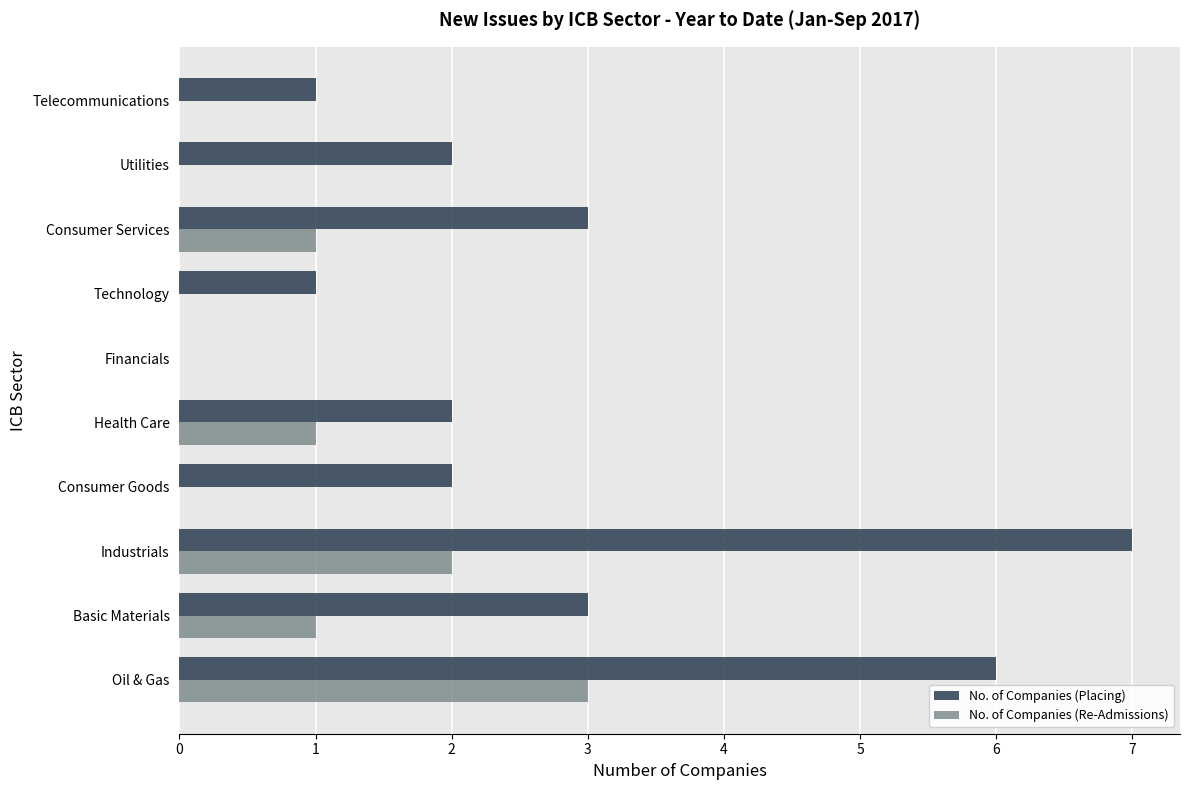

What are all the series names shown in the legend?

No. of Companies (Placing), No. of Companies (Re-Admissions)